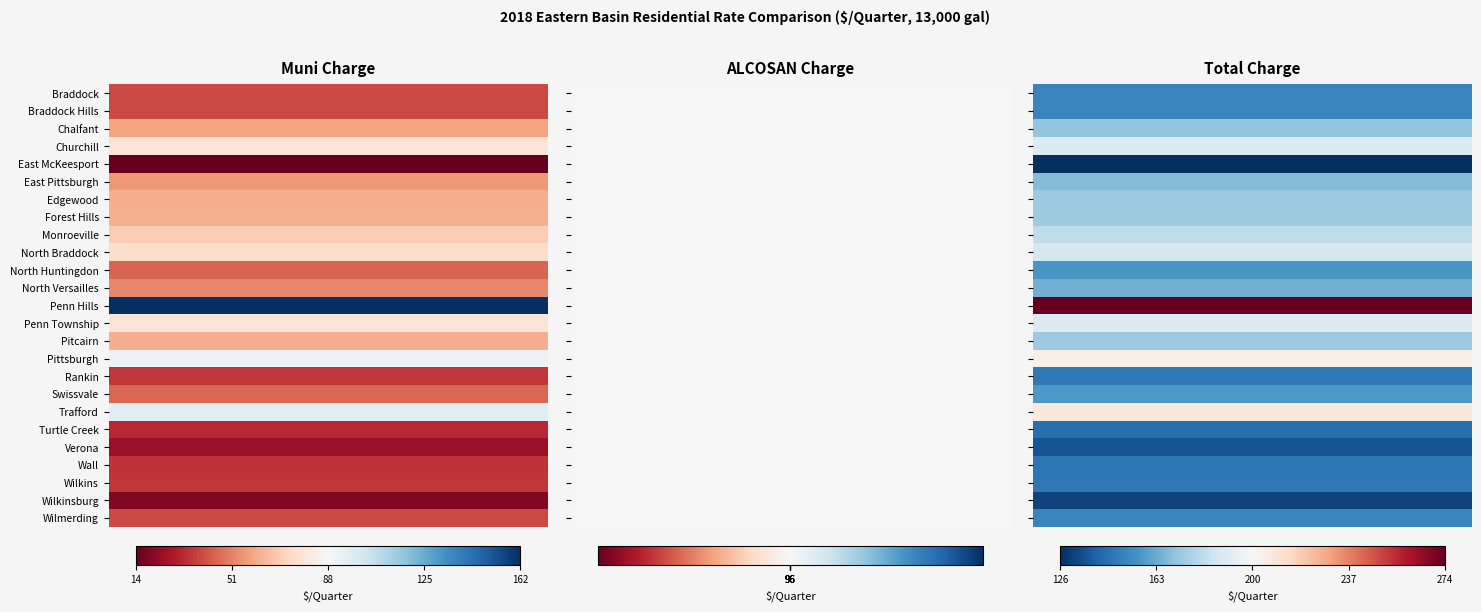

Is the value of Trafford at 0 greater than the value of Penn Hills at 2?

No